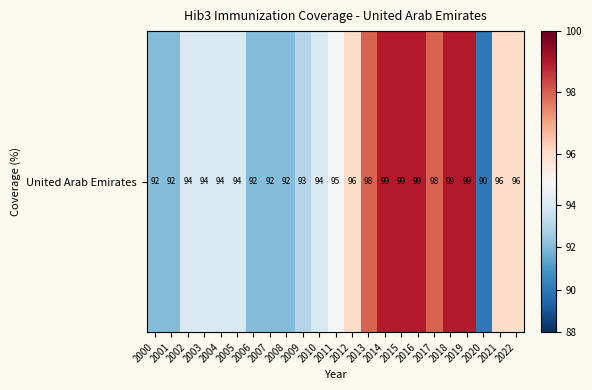

Count the values in the range 92 to 98.

17